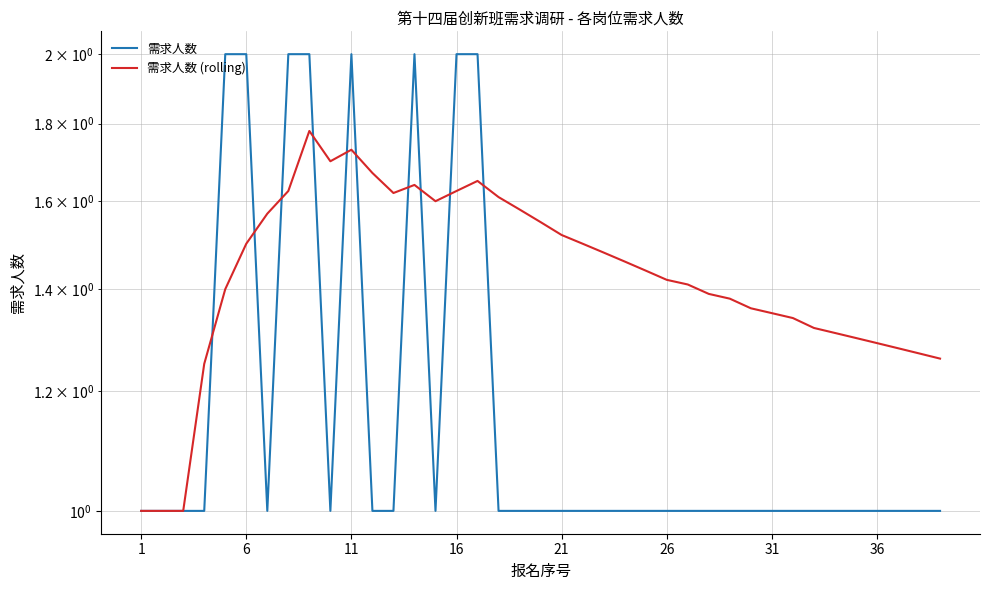

What is the sum of the 需求人数 values at 11 and 15?

3.0